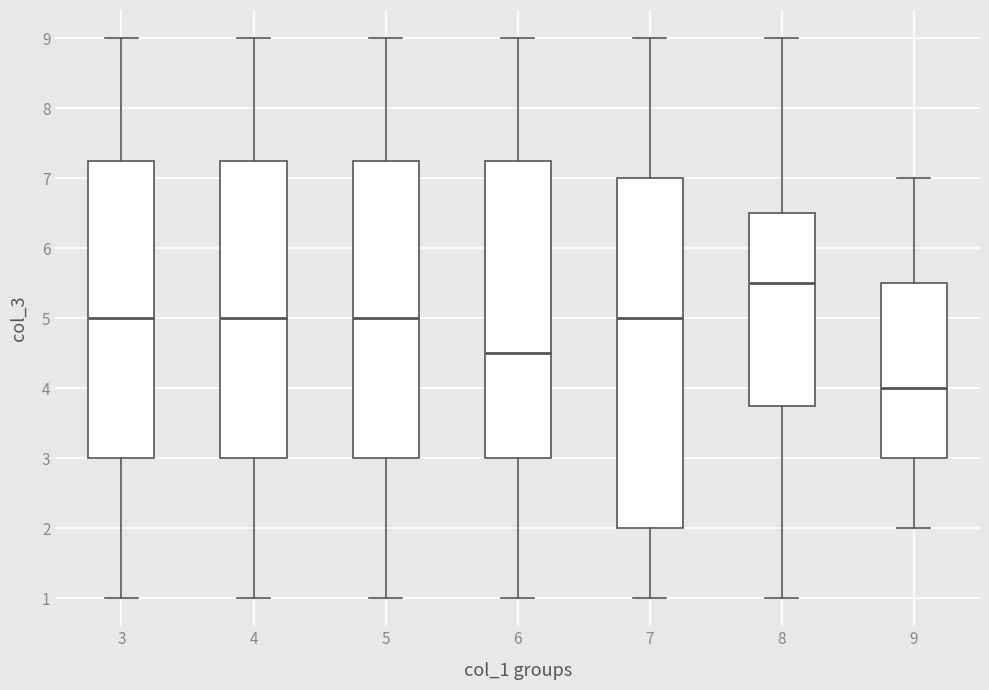

Which box is the tallest, from its lower edge to its upper edge?

7